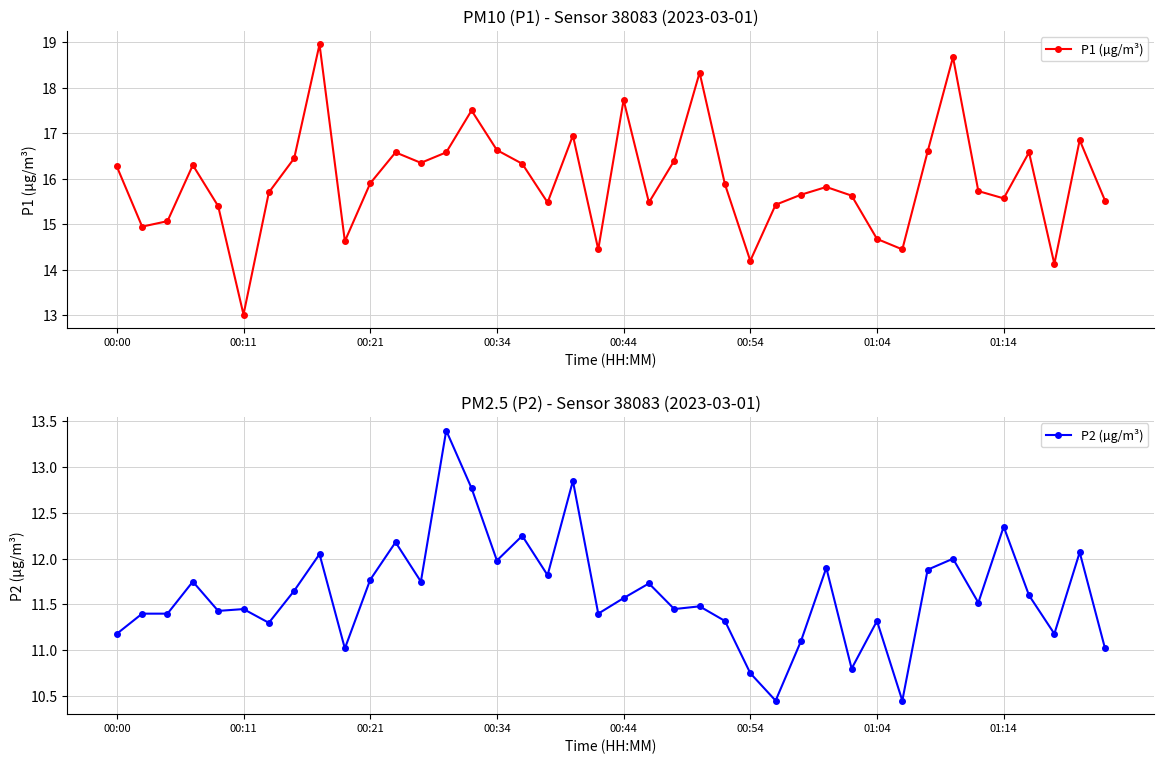

Read the P2 (µg/m³) value at 12.

11.8